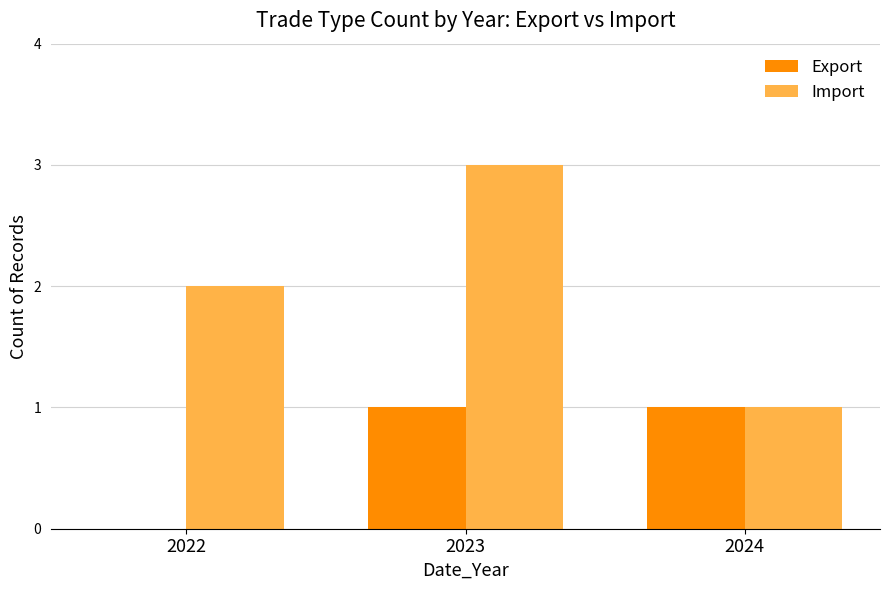

Which series has the widest spread of values?

Import